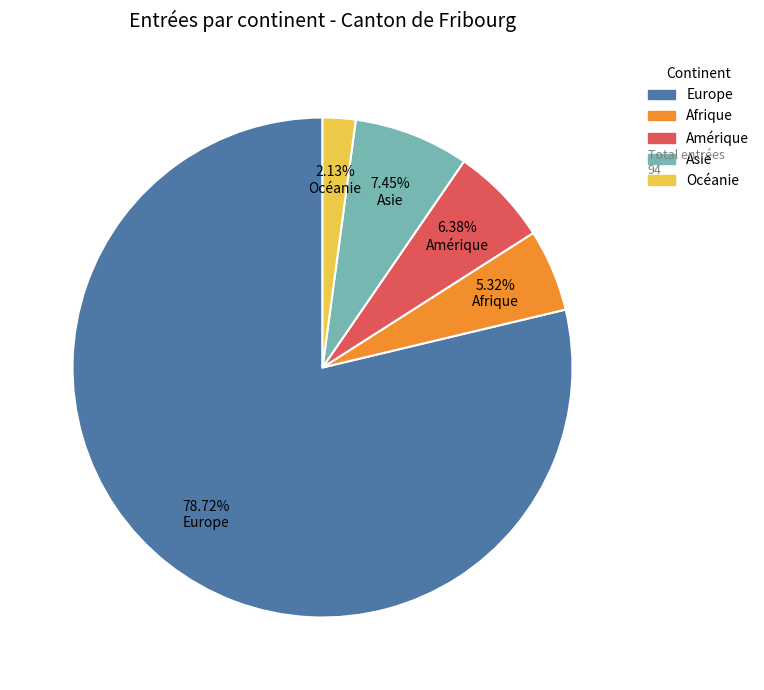

Which category has the smallest portion of the pie?

Océanie